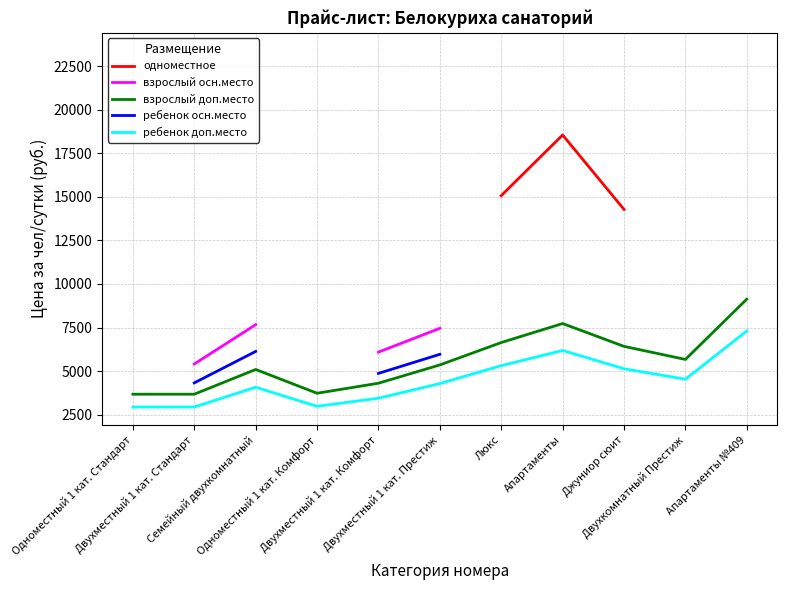

Between Апартаменты №409 and Одноместный 1 кат. Комфорт, which is larger?

Апартаменты №409